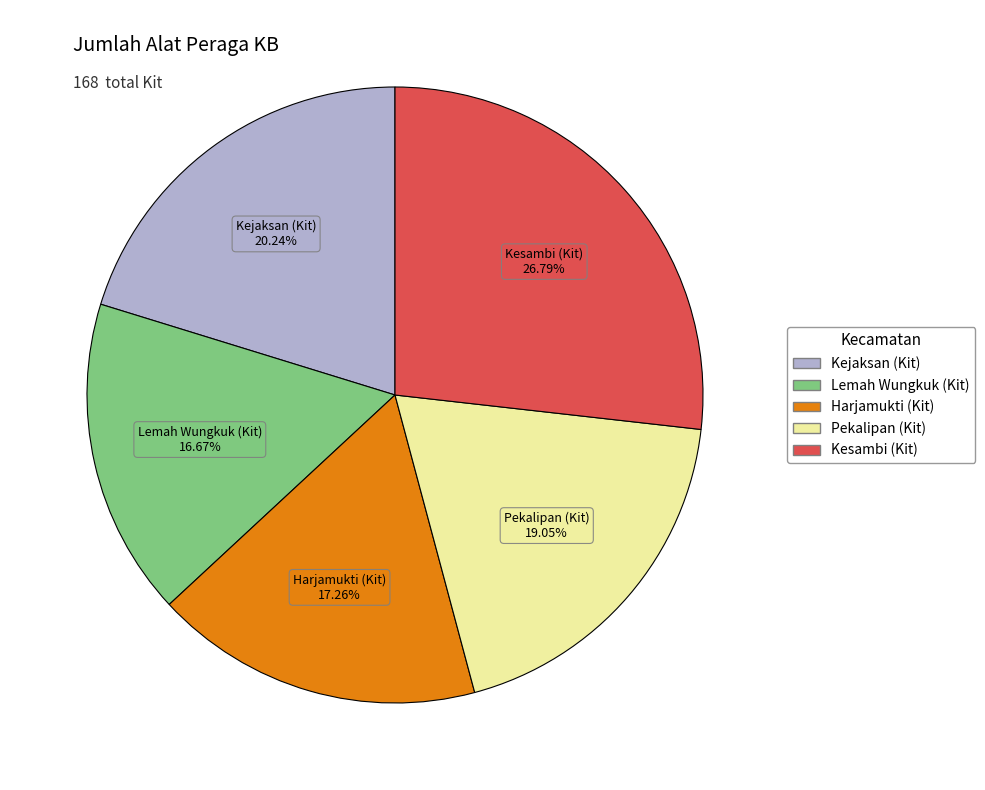

What is the largest slice in the pie chart?

Kesambi (Kit)